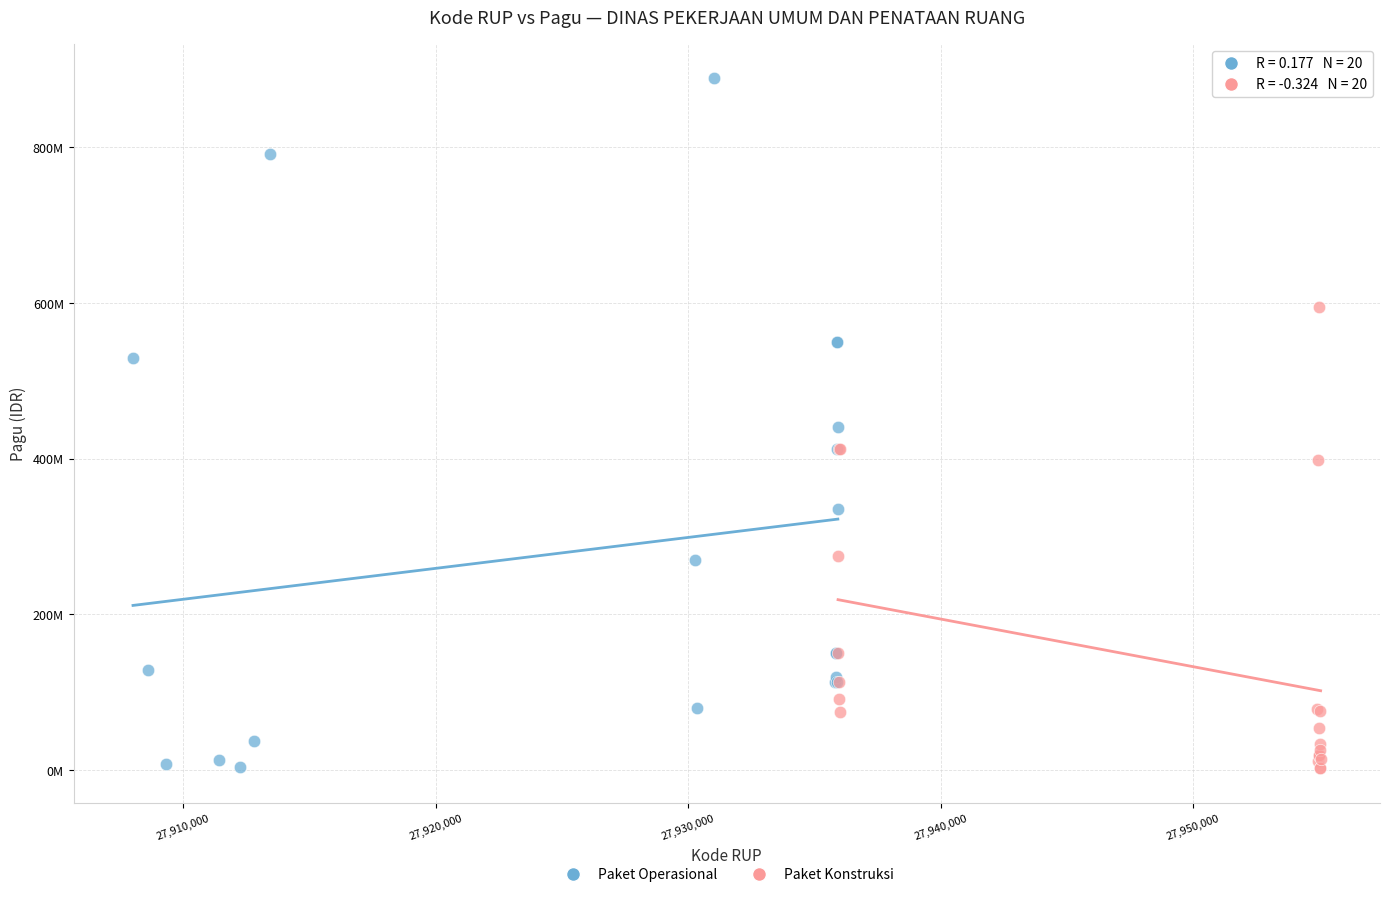

Which series has the largest Y range (max minus min)?

Paket Operasional